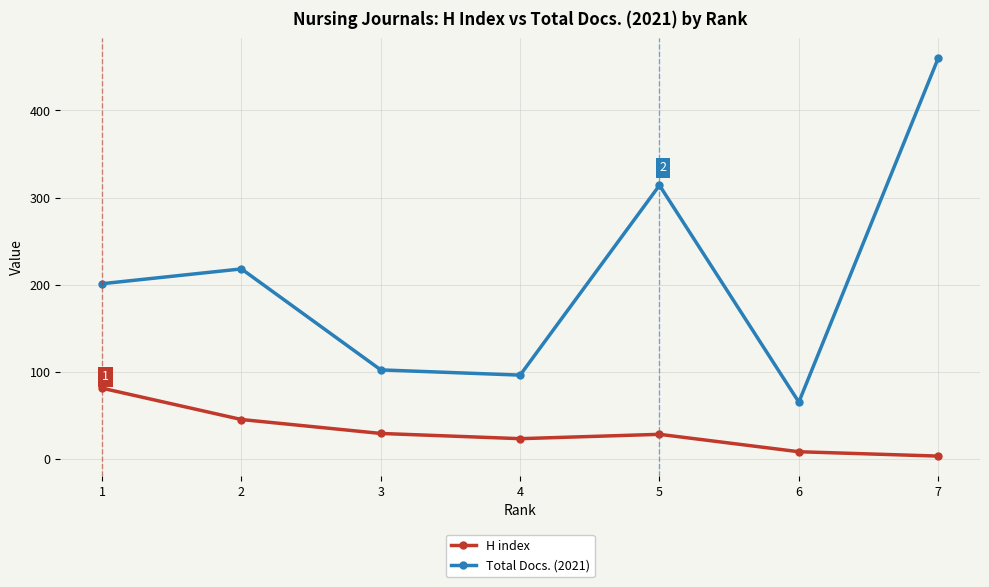

Between 2 and 3, which series saw the biggest shift?

Total Docs. (2021)